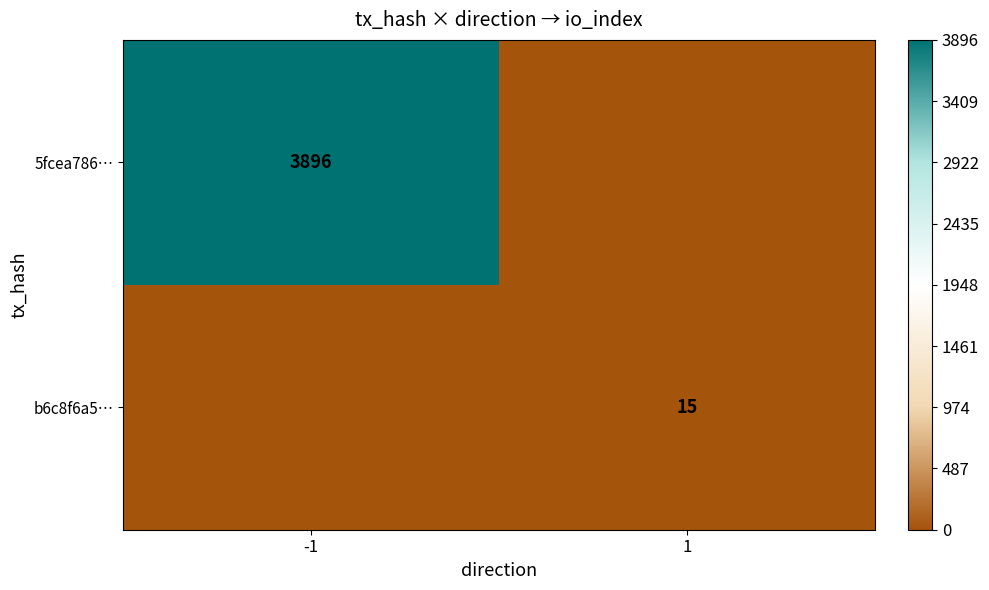

Is it true that 5fcea786… equals 5792 at -1?

False